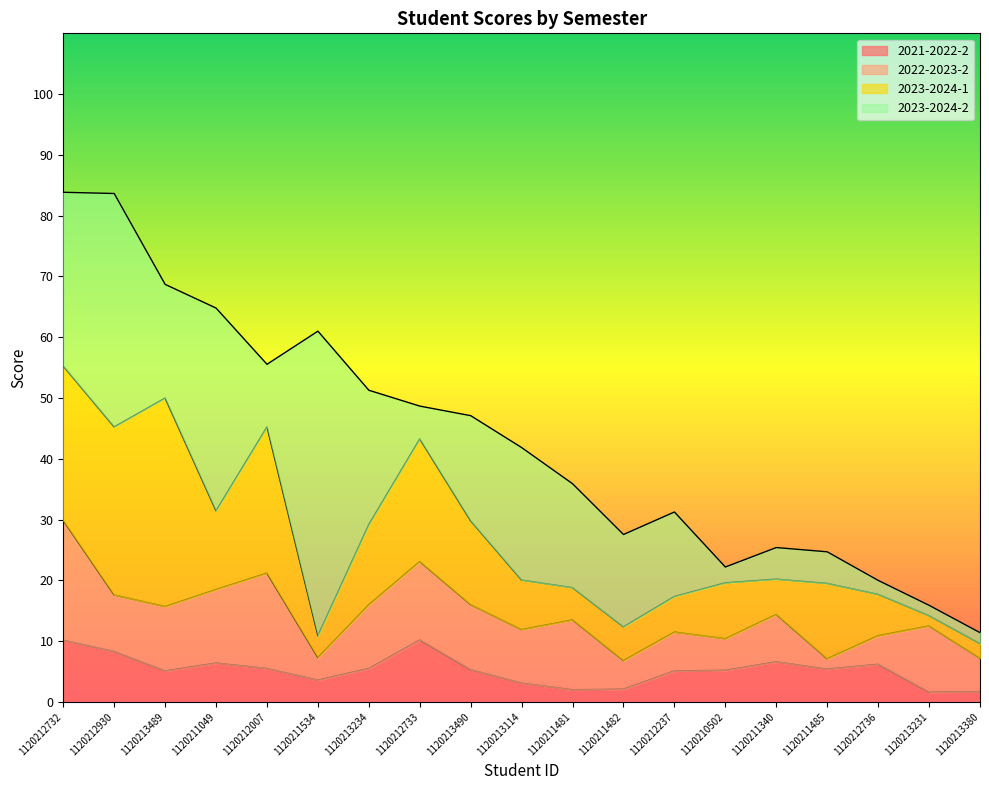

Which series ends up on top after the final intersection of 2023-2024-2 and 2023-2024-1?

2023-2024-1